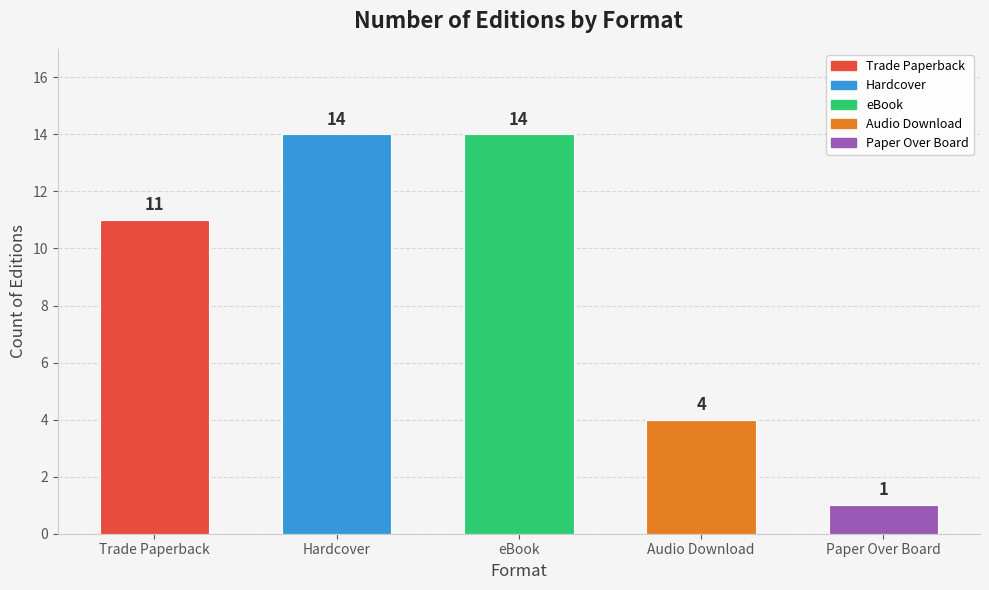

Is it true that the value at Hardcover is 24?

False